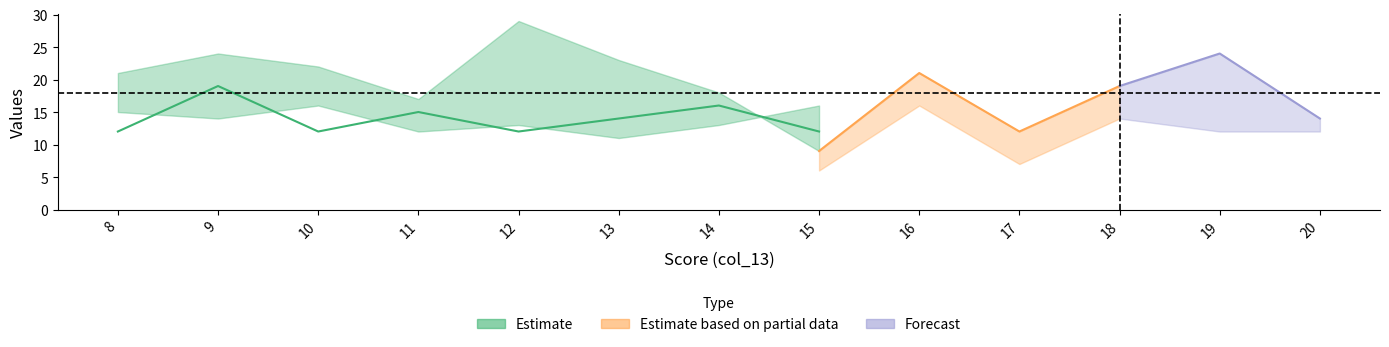

What is the value of the col_15 point at the 7th from the left?

18